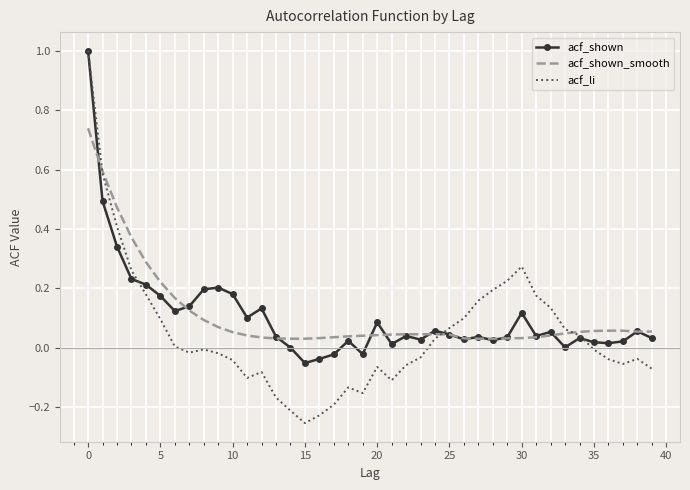

Which series has the widest spread of values?

acf_li